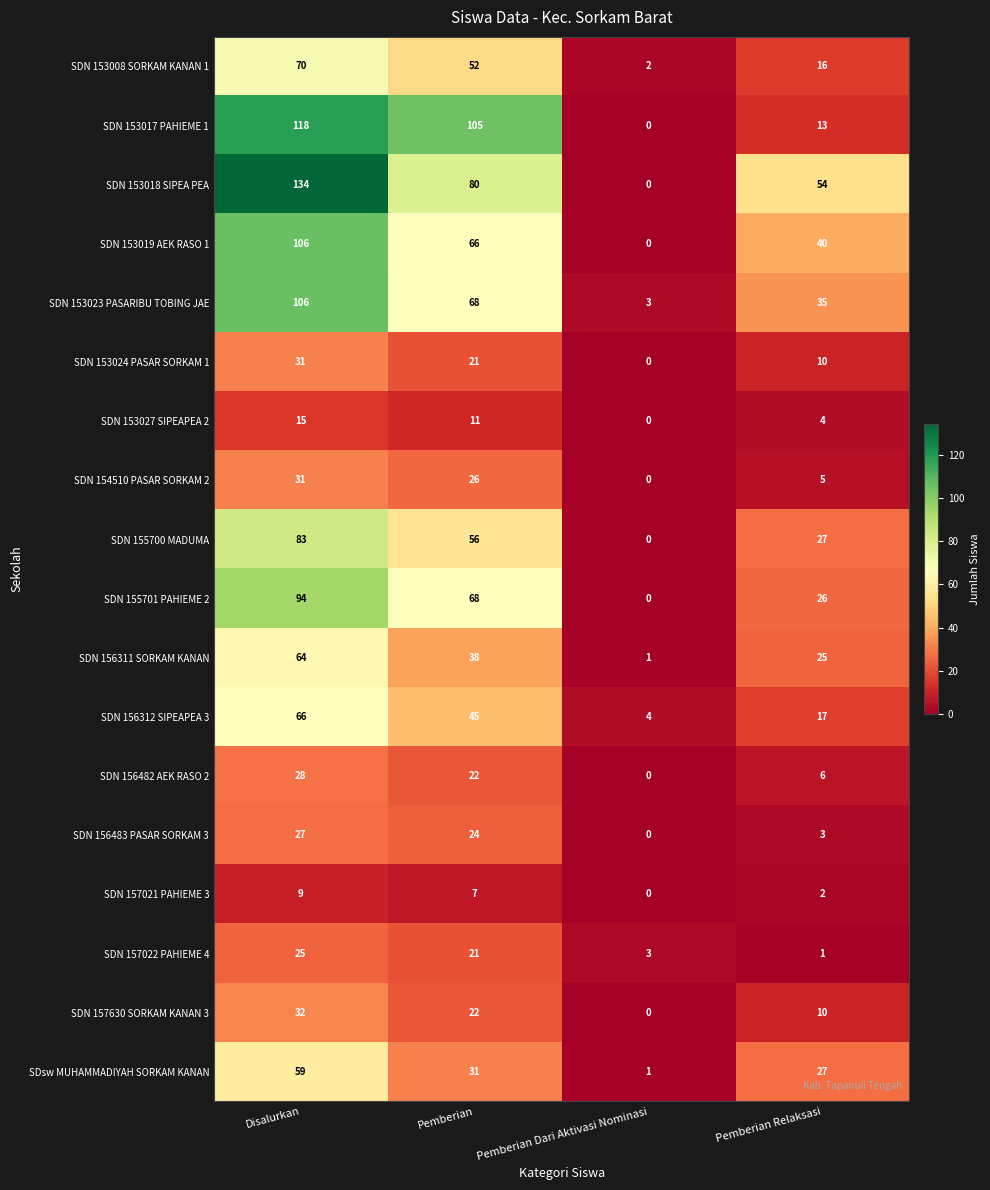

What is the difference between the SDN 155700 MADUMA values at Pemberian and Pemberian Relaksasi?

29